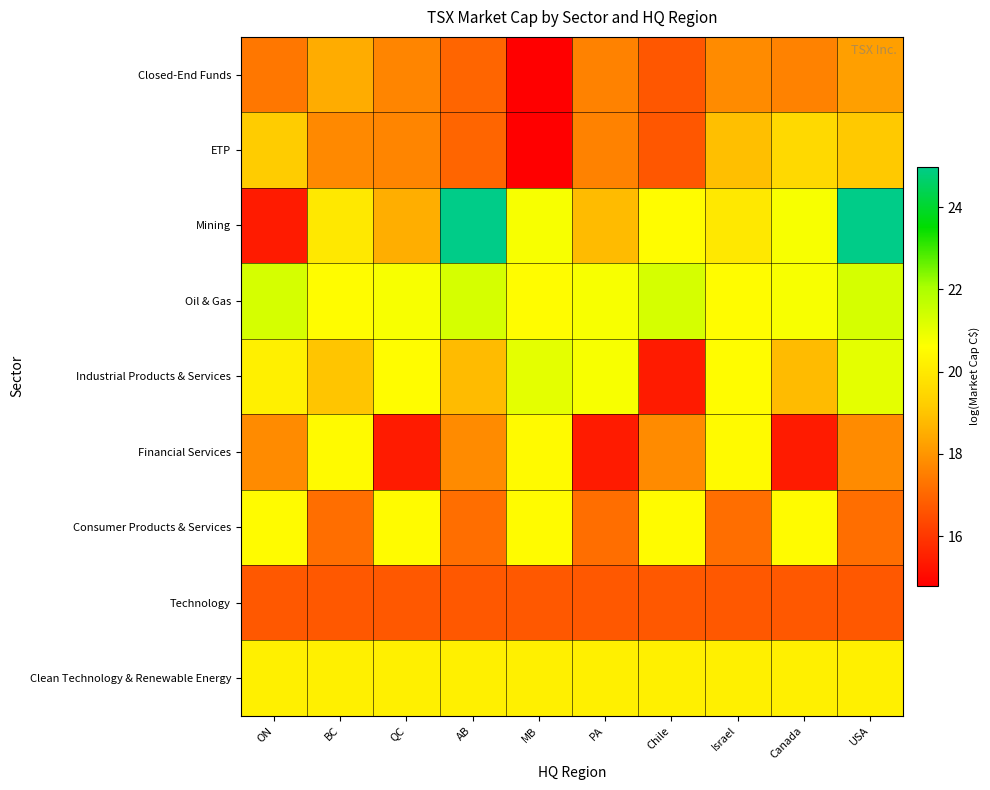

How many data points does each series have?

10